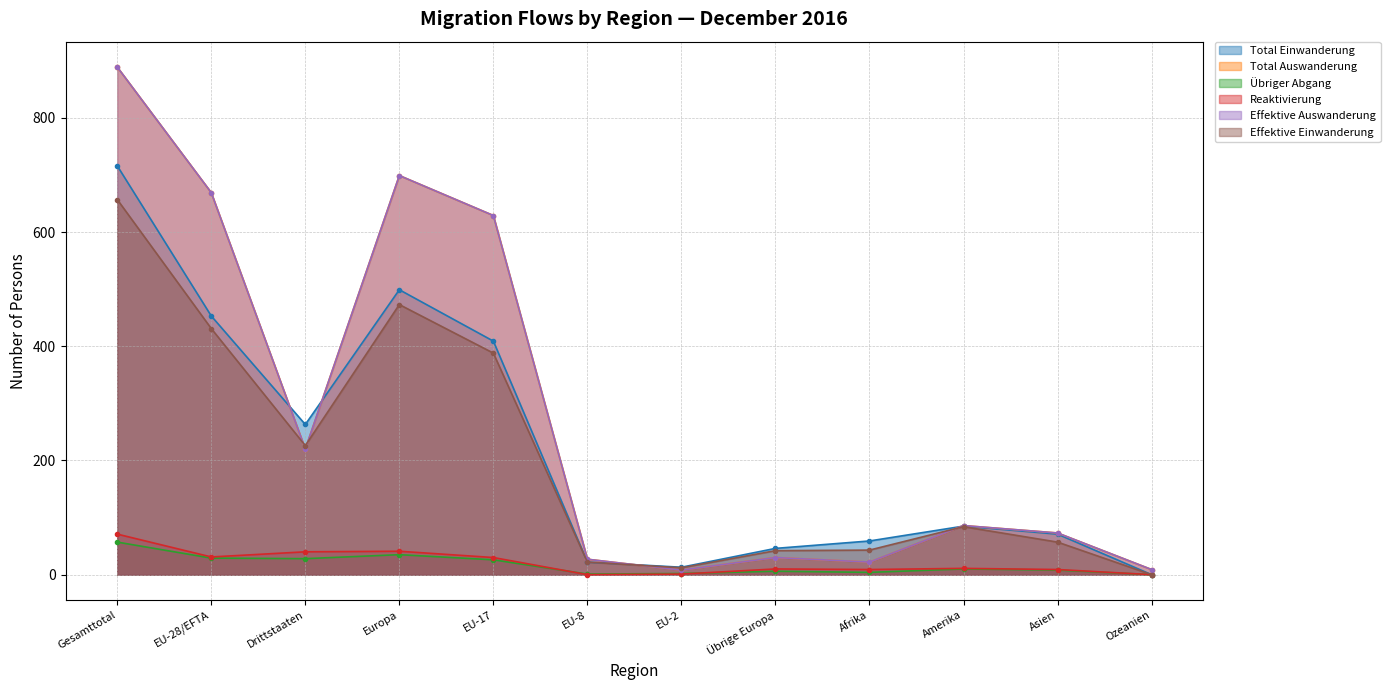

Where is Total Auswanderung nearest to the value 448?

EU-17